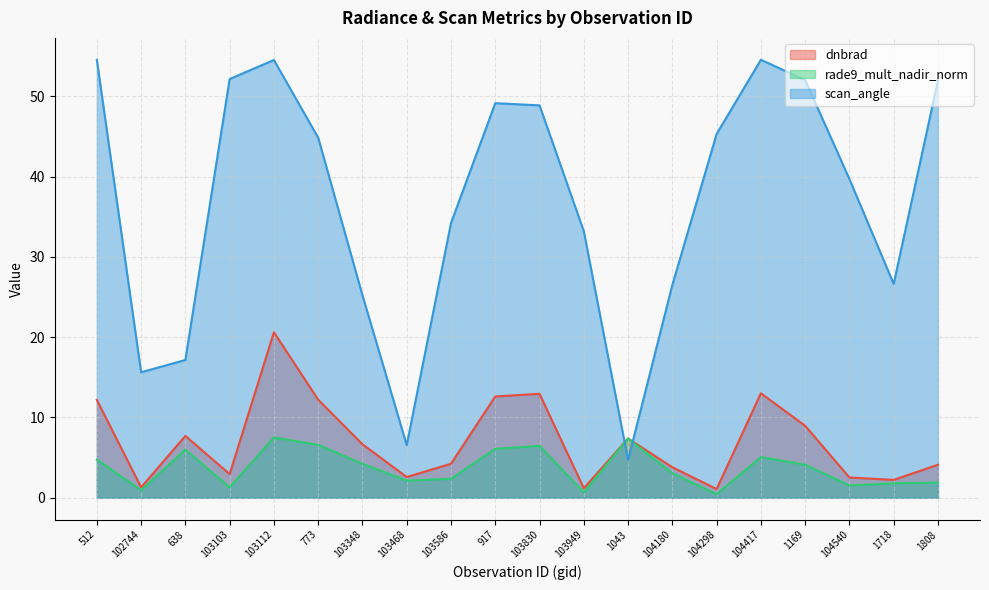

How many intersections are there between rade9_mult_nadir_norm and scan_angle?

2